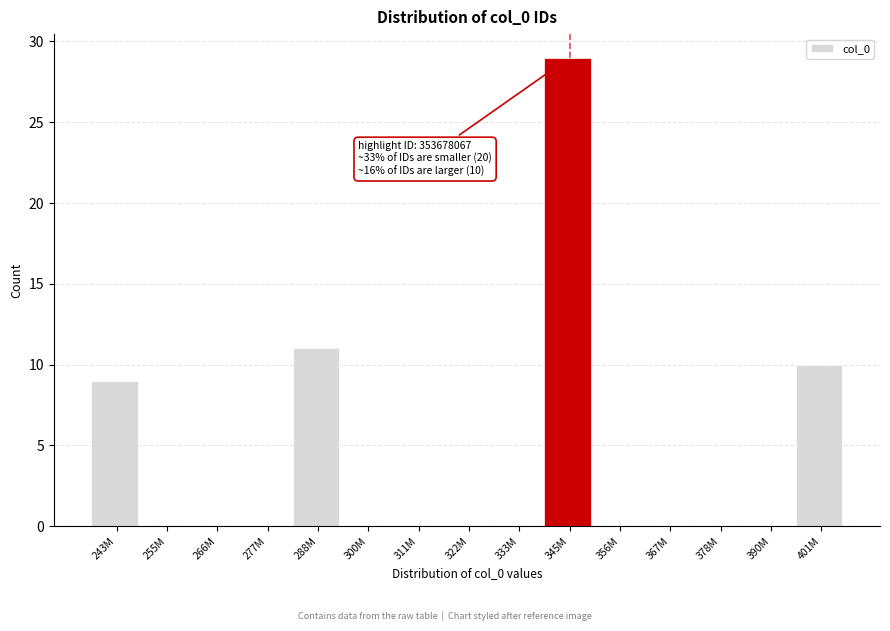

Reading right to left, what are all the values shown in this chart?

401M=10	390M=0	378M=0	367M=0	356M=0	345M=29	333M=0	322M=0	311M=0	300M=0	288M=11	277M=0	266M=0	255M=0	243M=9